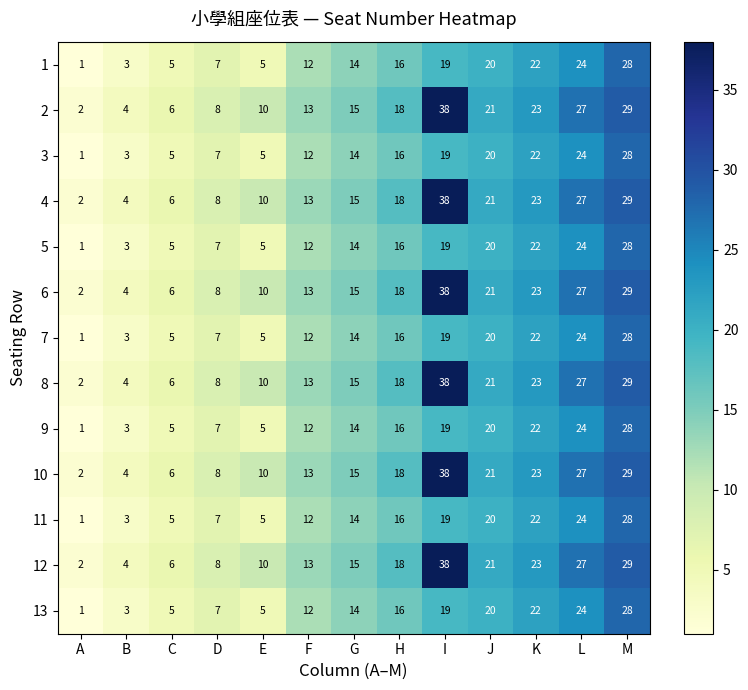

What is the difference between the 3 values at J and H?

4